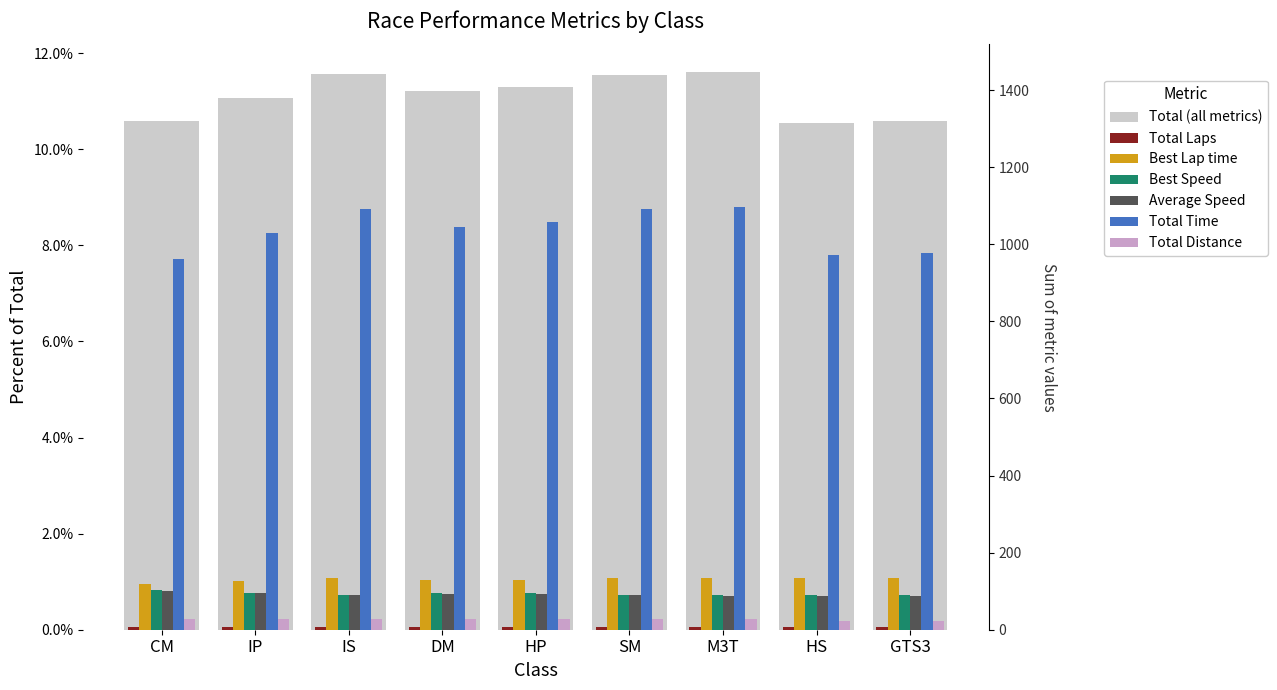

How many distinct data groups are displayed?

6